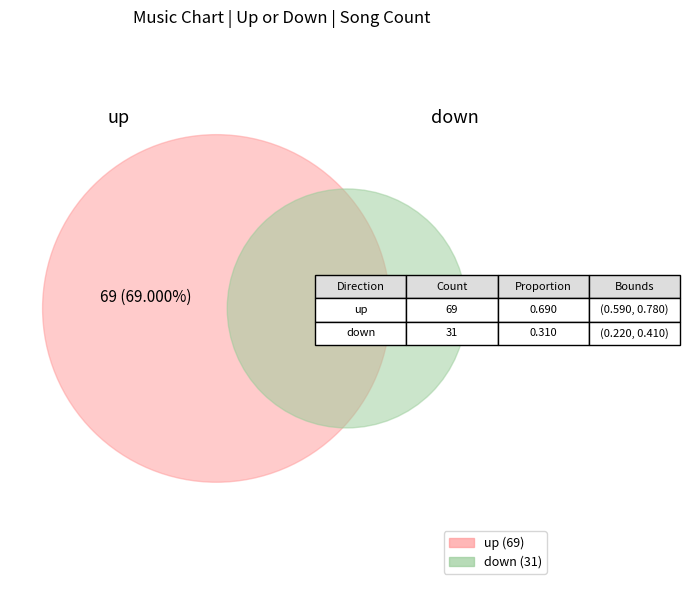

Between up and down, which is larger?

up